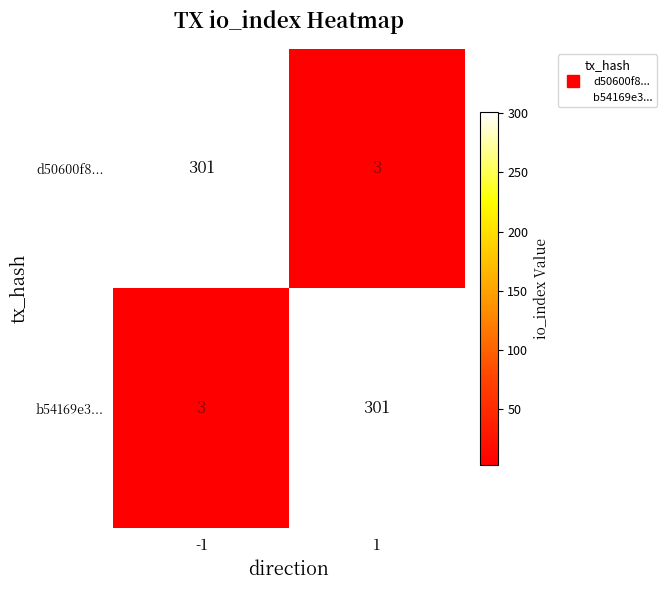

What is the total value across all series at 1?

304